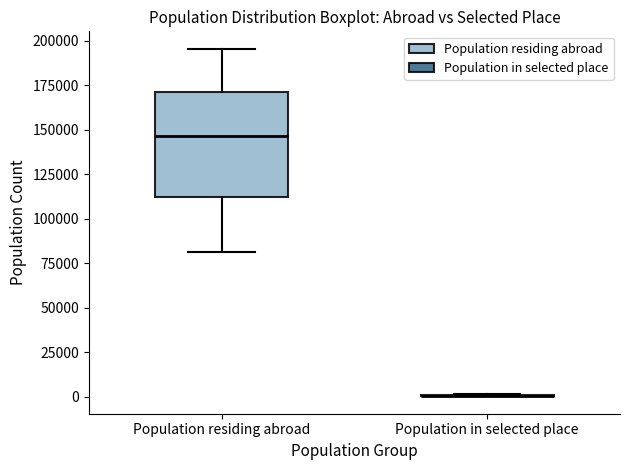

Where does the lower whisker of the box for Population residing abroad end on the y-axis? The values are not printed on the chart, so give them approximately, as read against the axis.

80000